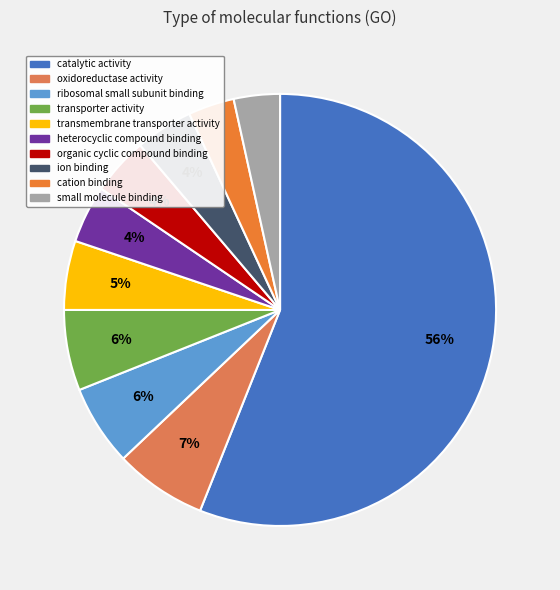

What is the total percentage of oxidoreductase activity and catalytic activity?

62.9%